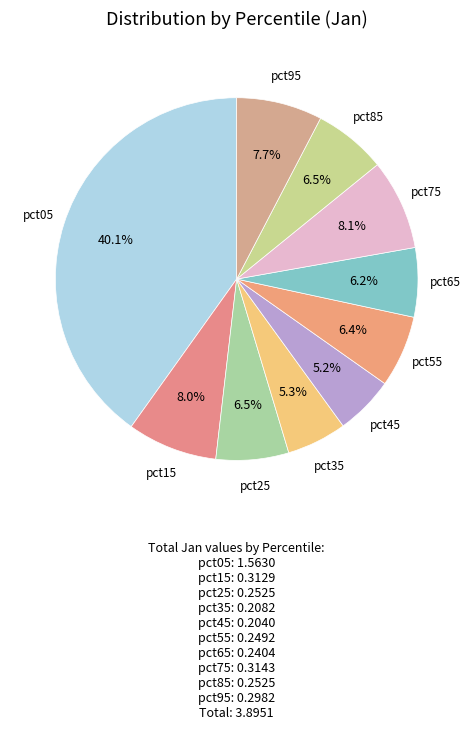

Between pct95 and pct65, which is larger?

pct95